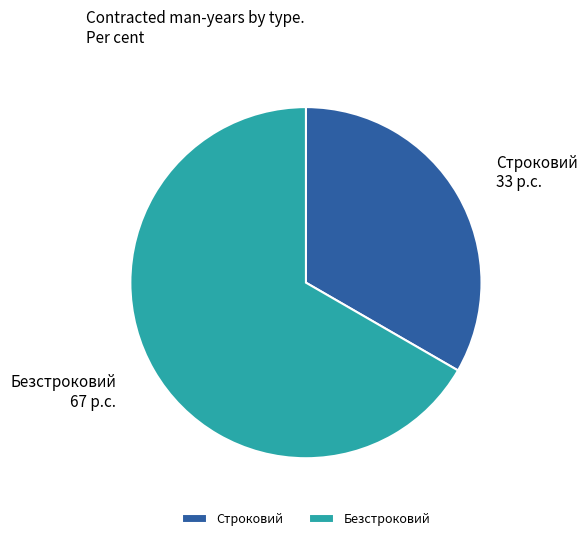

What is the ratio of the value at Безстроковий to the value at Строковий?

2.0